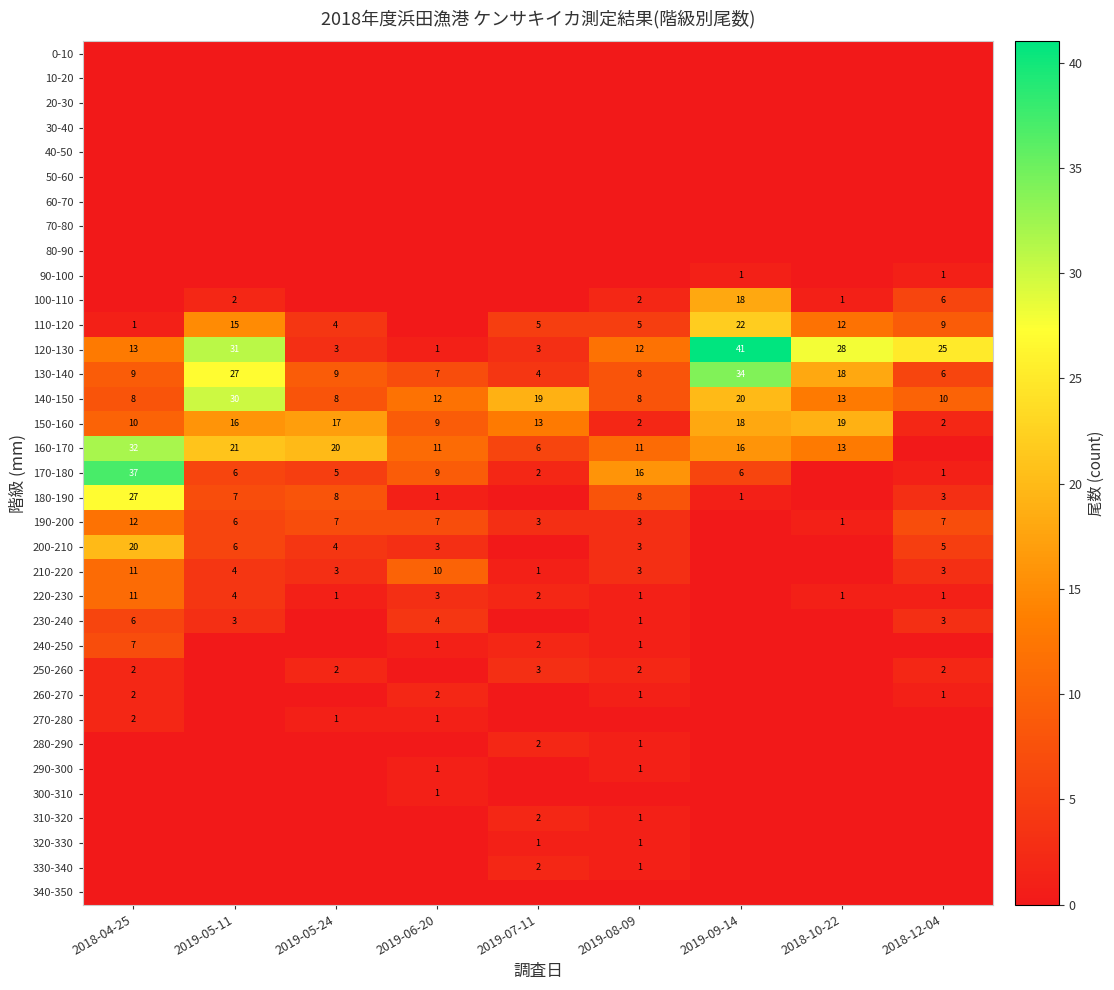

At which category is the sum across all series the highest?

2018-04-25